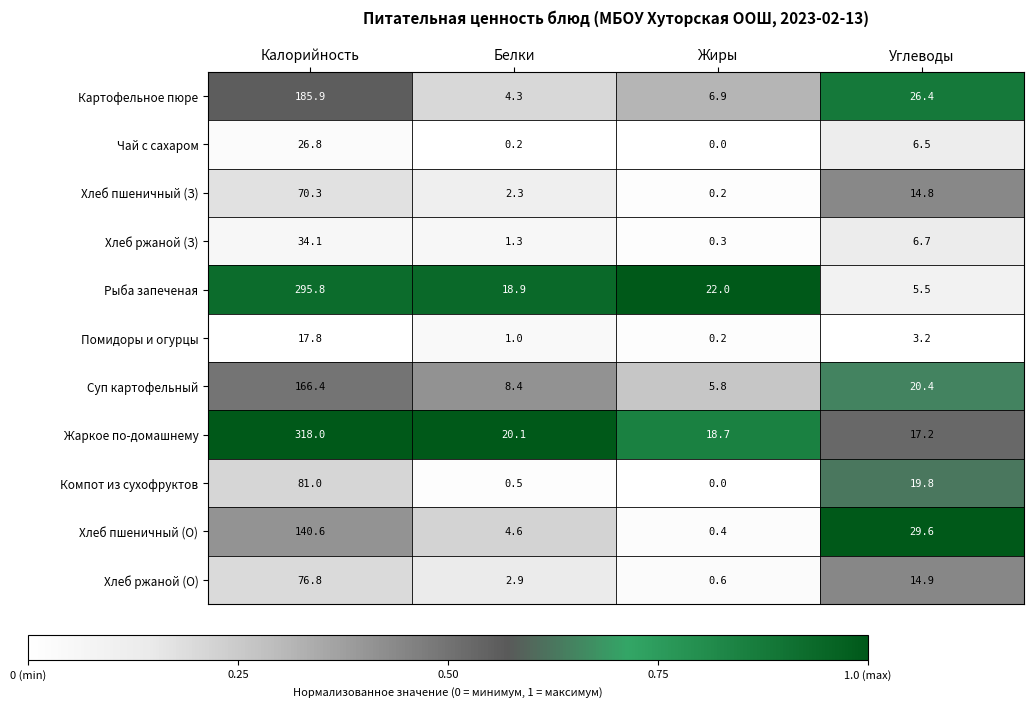

What is the difference between the highest and lowest values at Жиры?

22.0